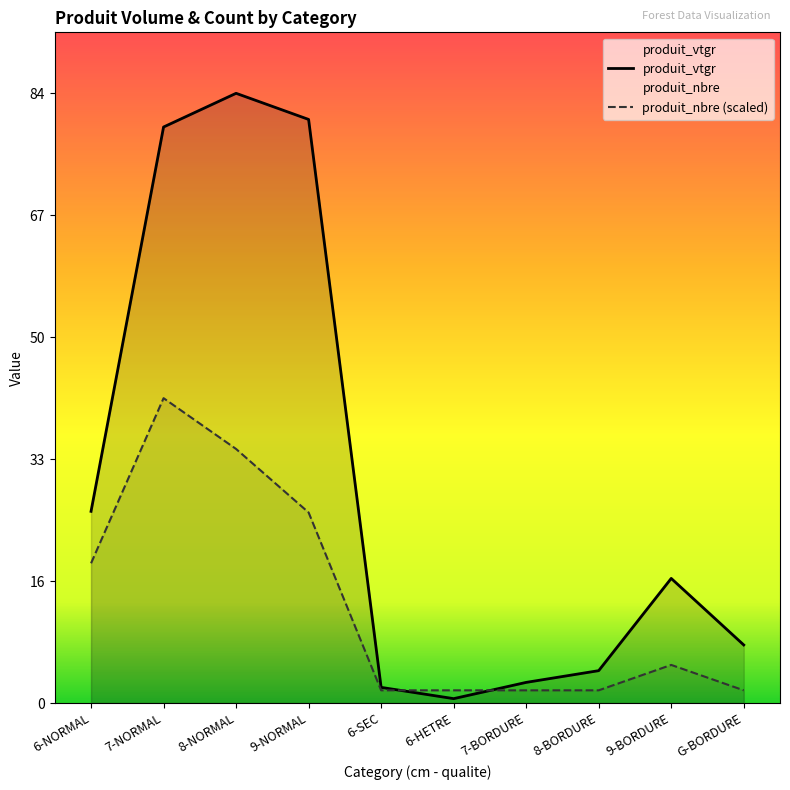

Is it true that produit_nbre equals 0.8 at 6-HETRE?

False